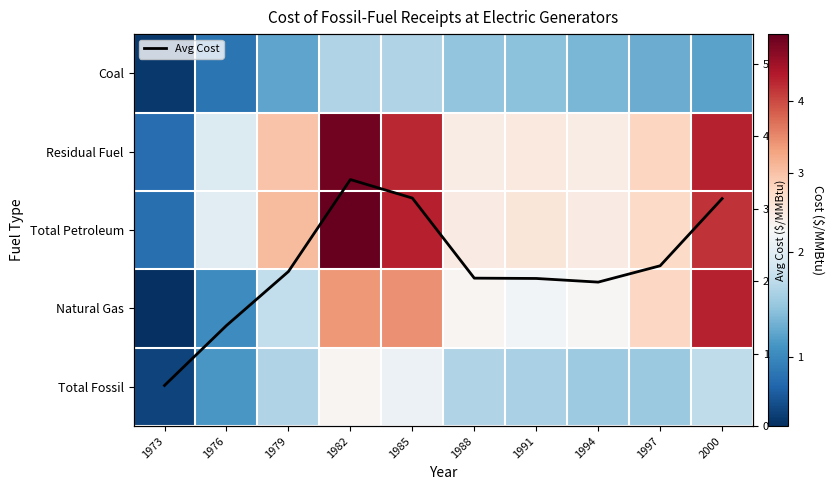

What is the difference between the Total Petroleum values at 1982 and 1991?

2.4